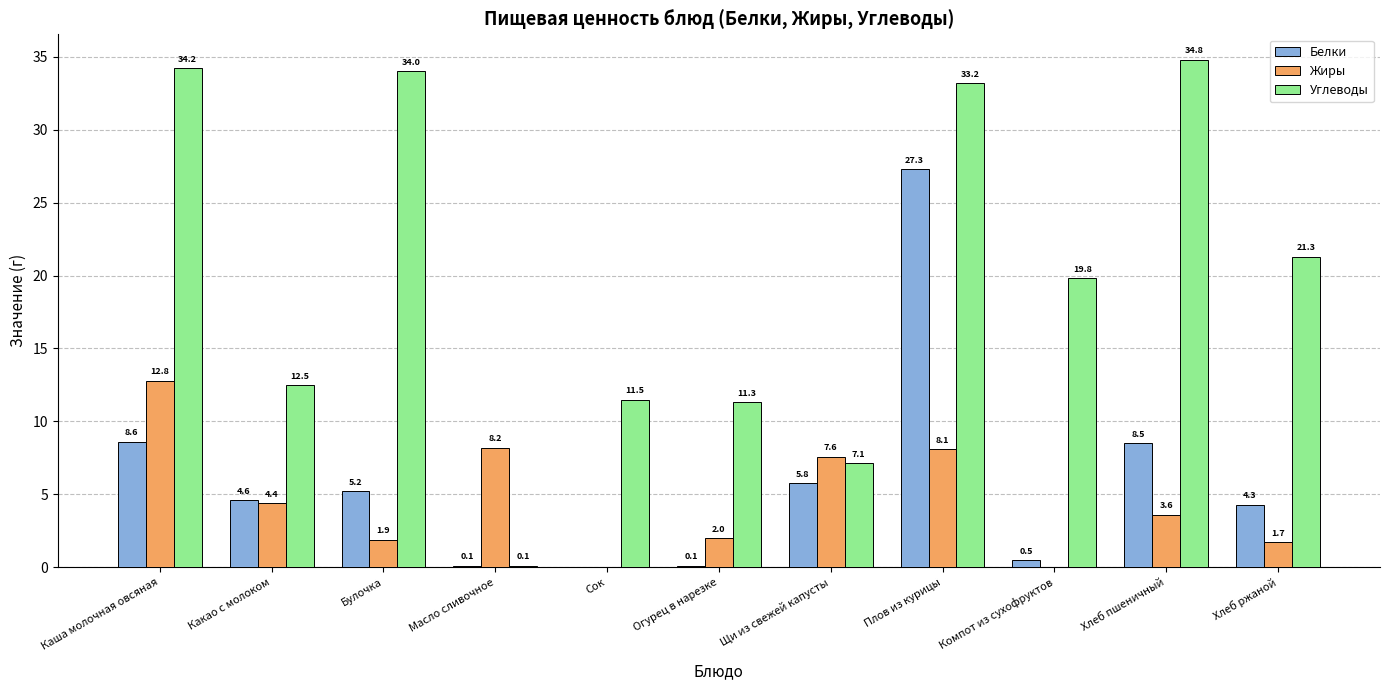

What is the sum of all Жиры values?

50.3